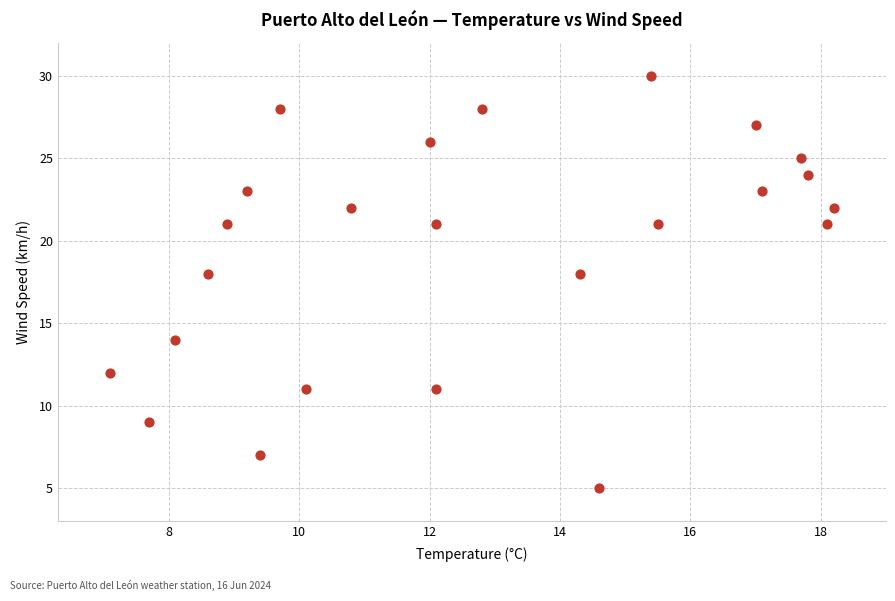

What is the range of Y values (max minus min)?

25